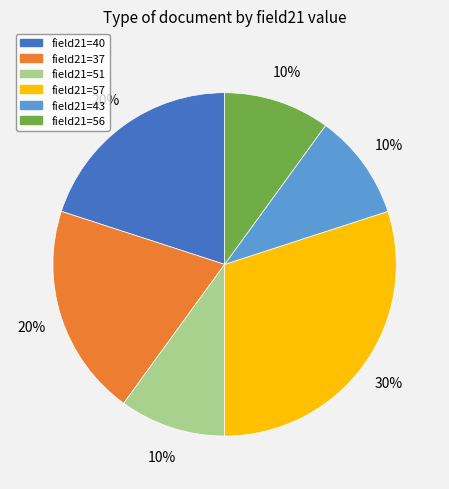

To the nearest percent, what is the average slice percentage?

17%